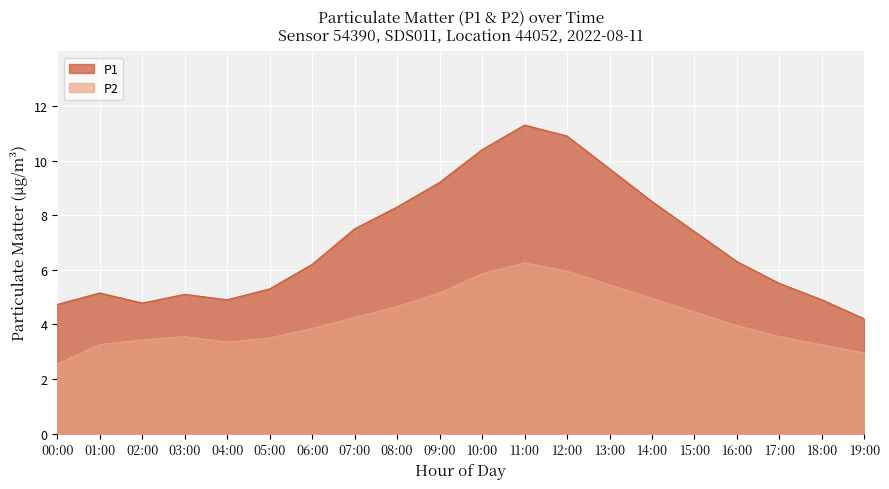

How many lines are shown in the chart?

2